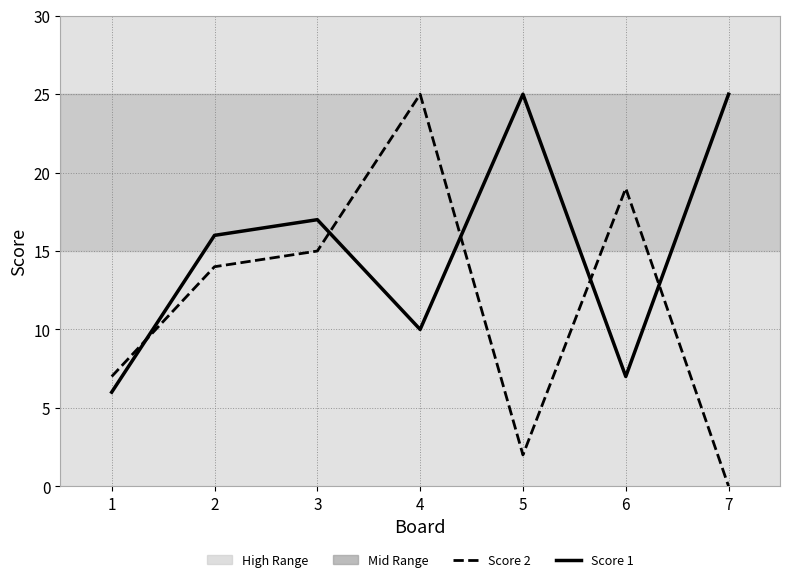

Which series has the largest total across all categories?

Score 1